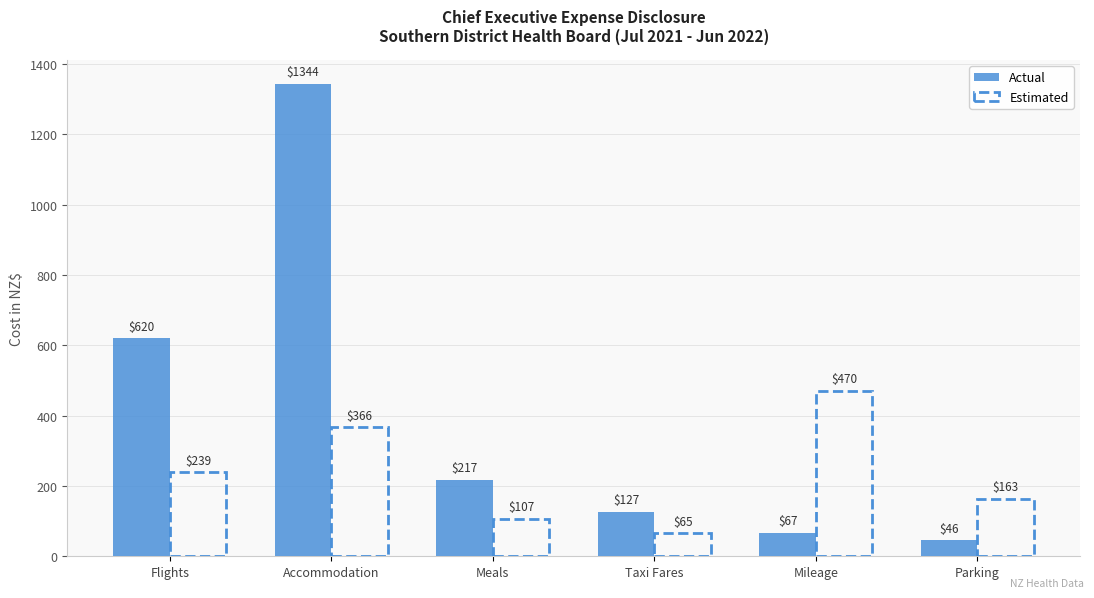

What is the sum of the Actual values at Meals and Flights?

836.6